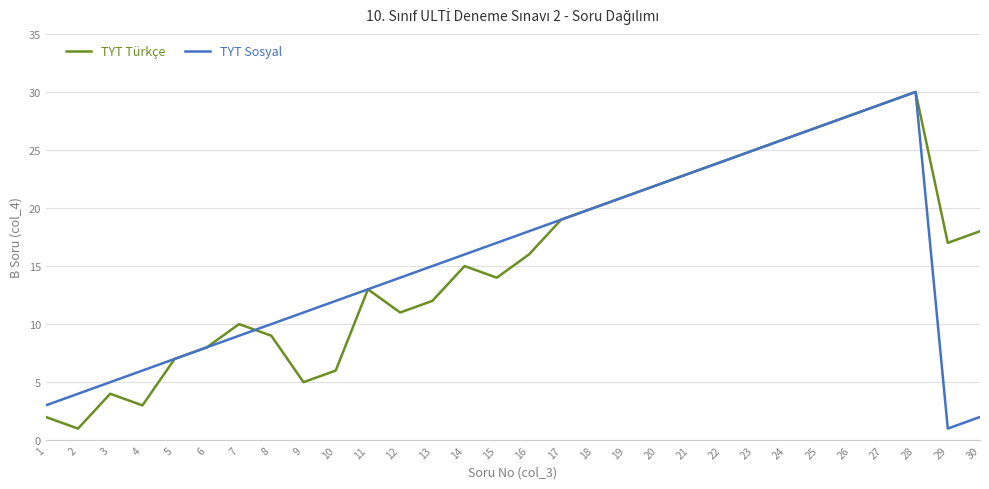

The TYT Türkçe series shows 23 at 21. True or false?

True